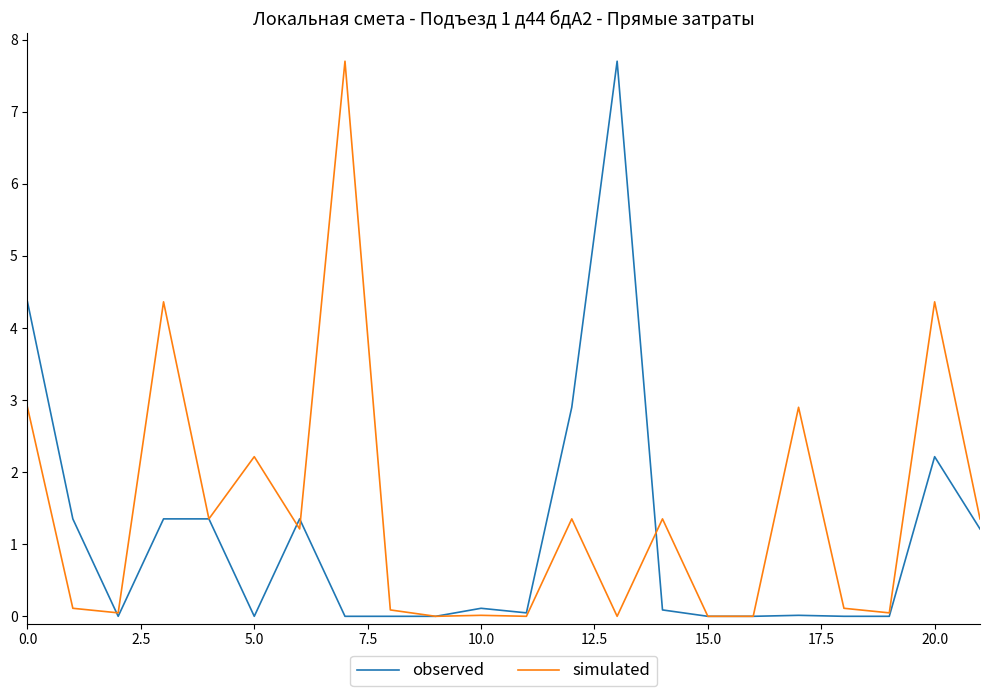

True or false: observed and simulated cross at least once.

True